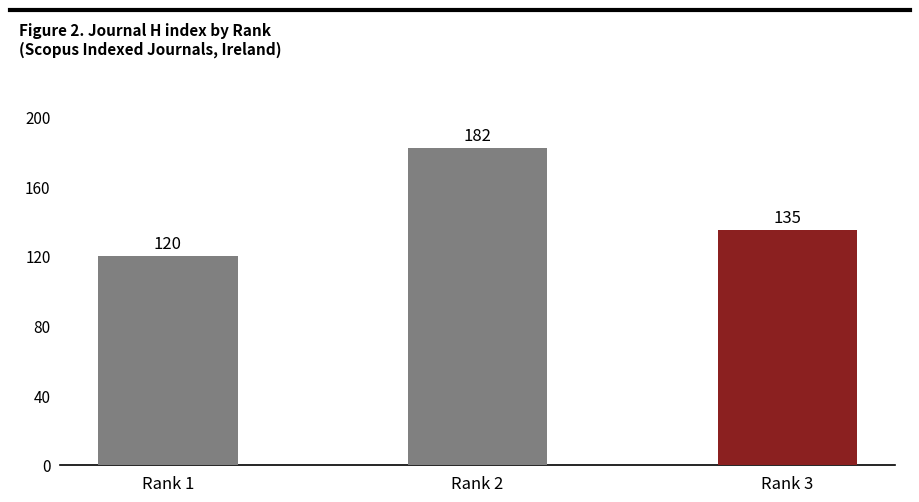

Reading left to right, extract all data points from this chart.

Rank 1=120	Rank 2=182	Rank 3=135